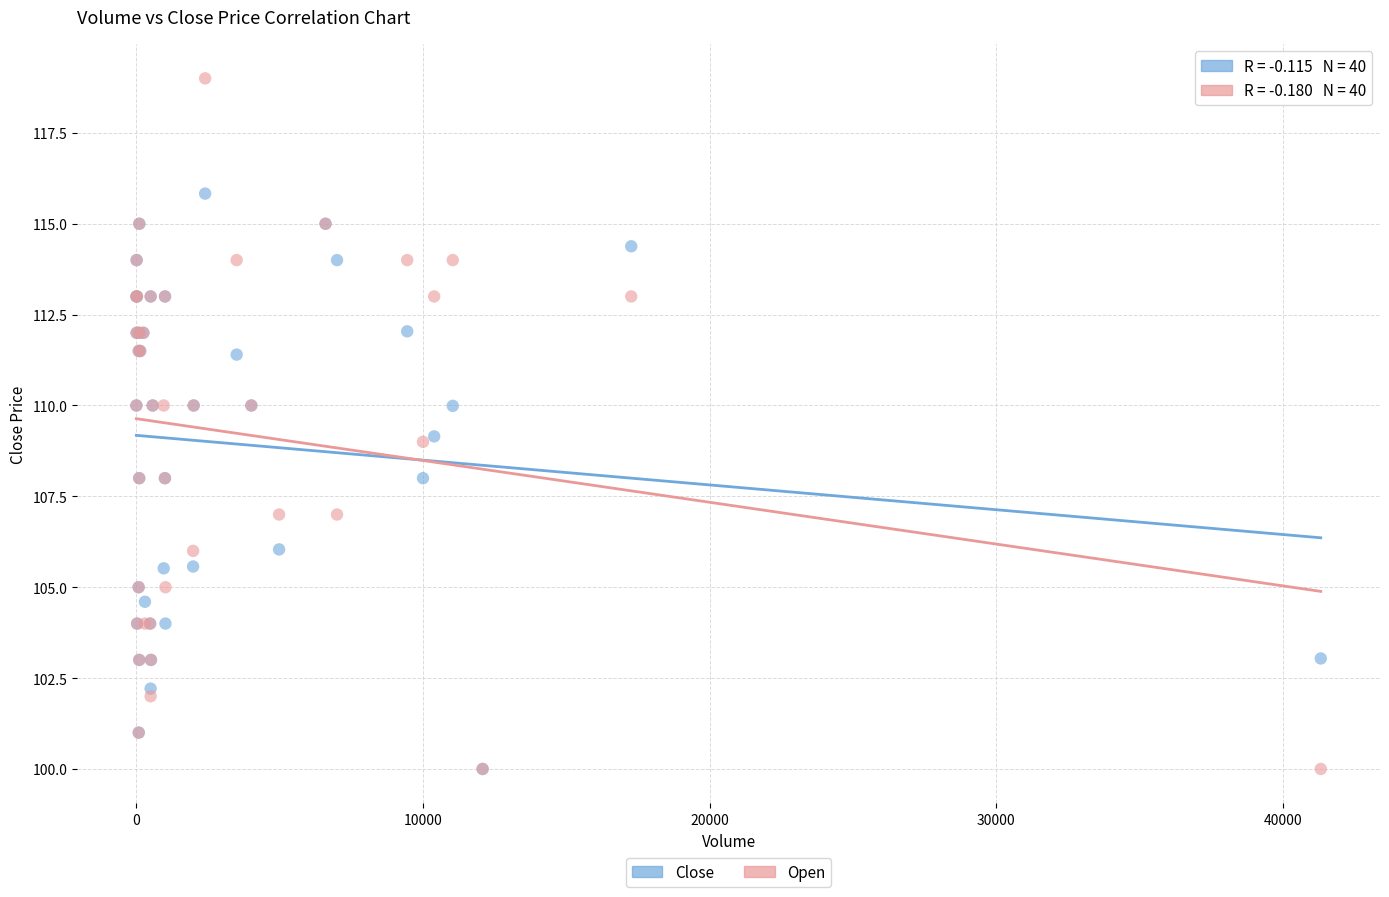

What are all the series names shown in the legend?

Close, Open